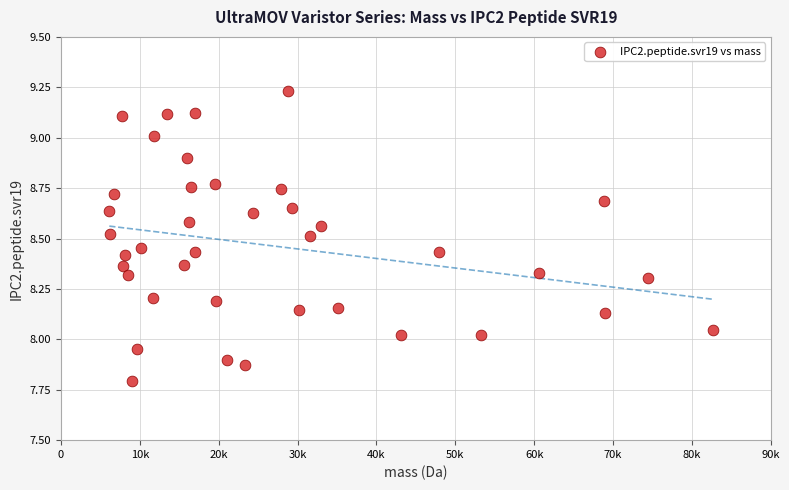

What is the range of Y values (max minus min)?

1.4